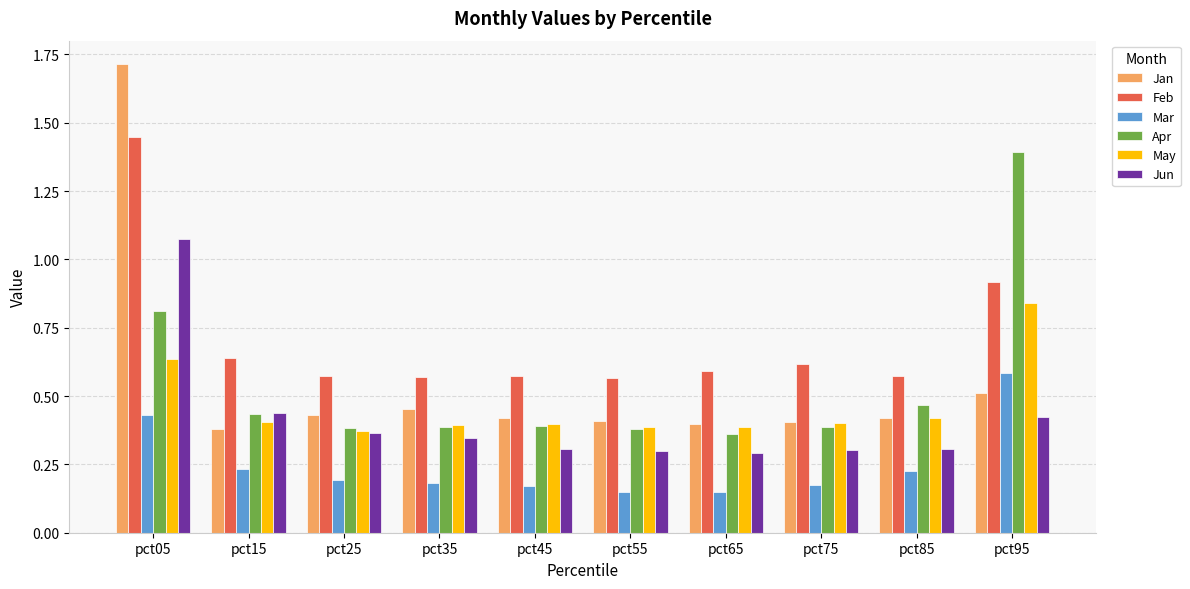

Where is Jan nearest to the value 1?

pct95